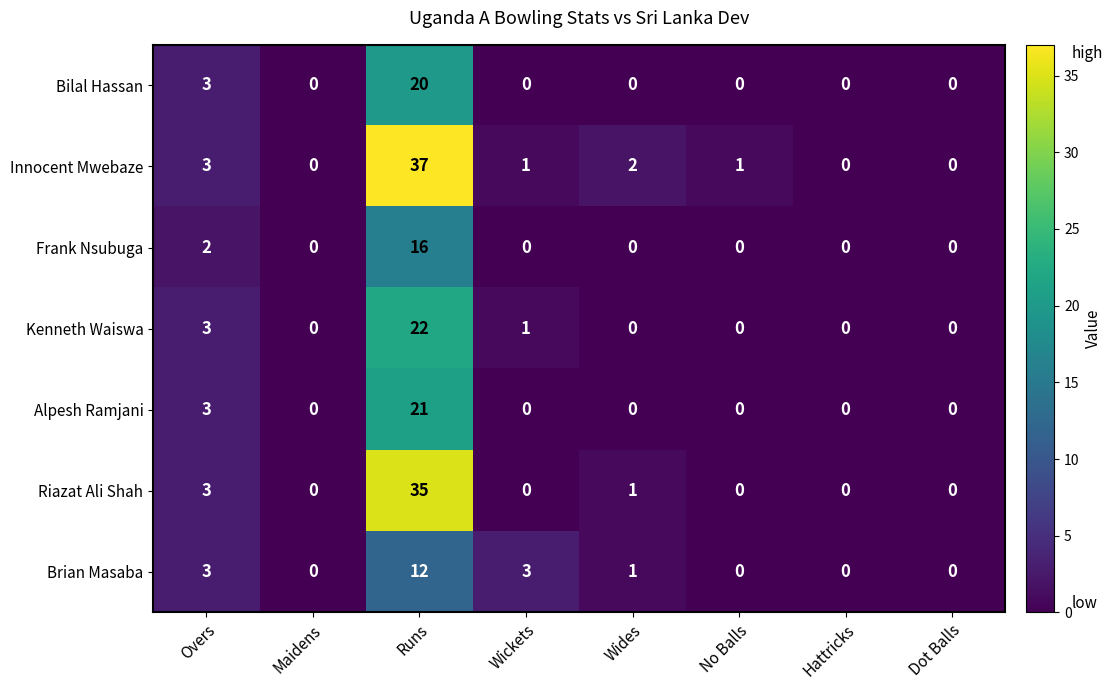

What is the sum of all Kenneth Waiswa values?

26